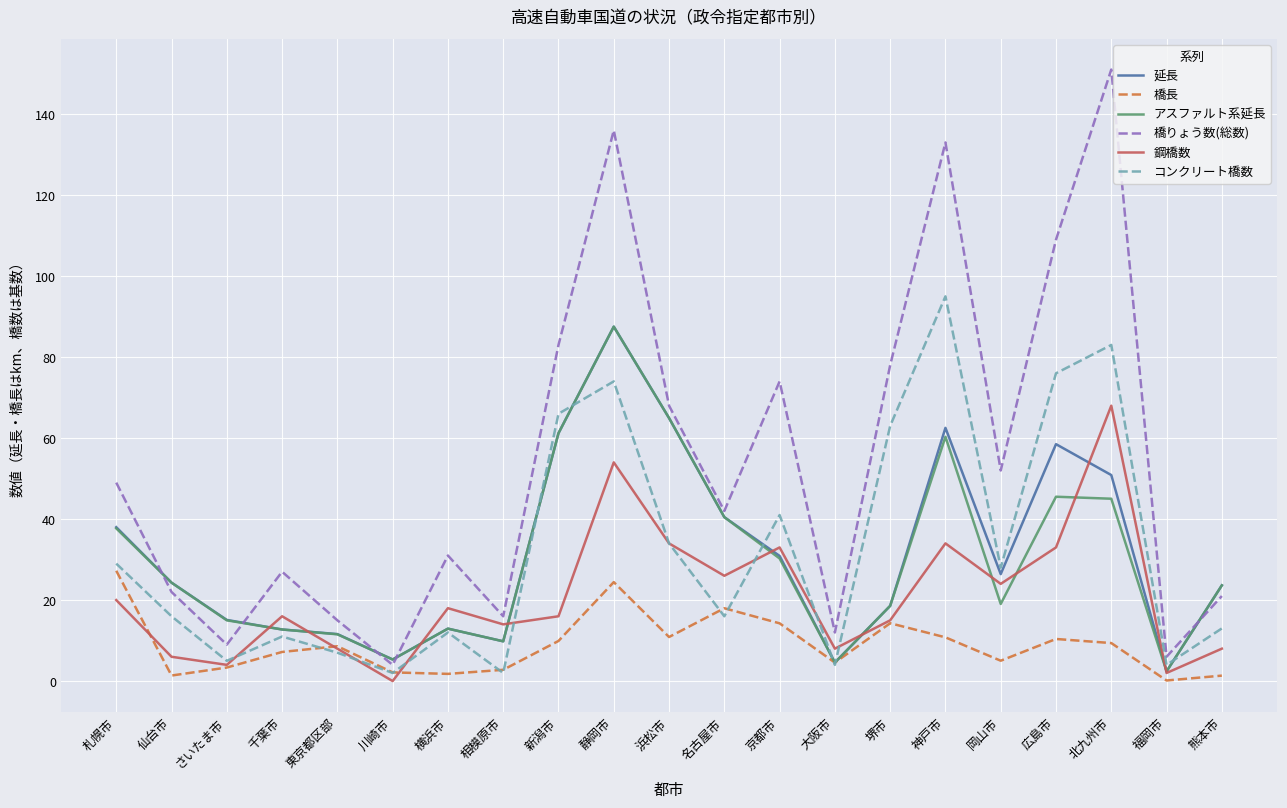

How many series are shown in this chart?

6